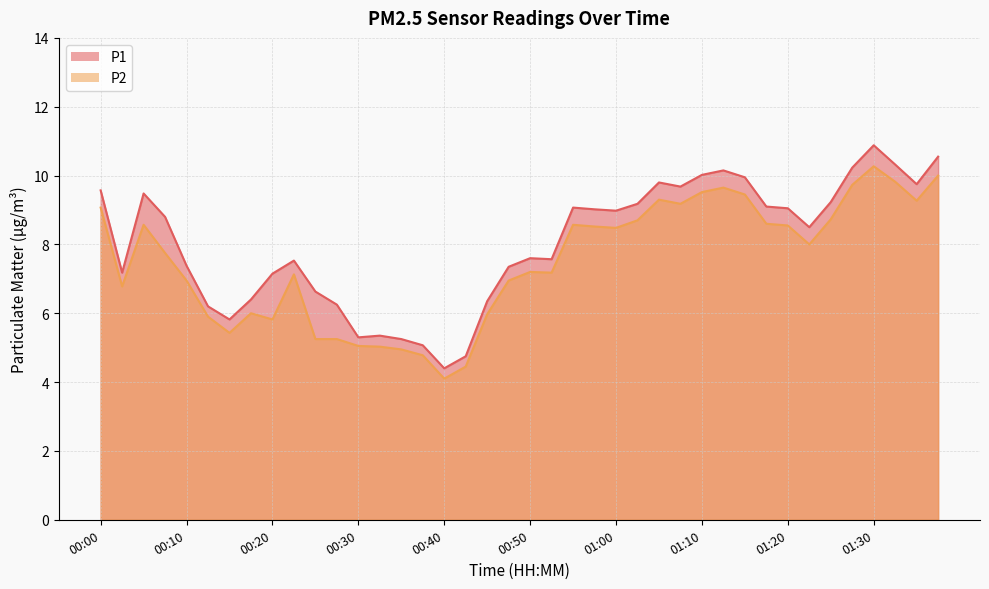

Reading left to right, what are all the values shown in this chart?

P1: 00:00=9.6	00:03=7.2	00:05=9.5	00:08=8.8	00:10=7.4	00:13=6.2	00:15=5.8	00:18=6.4	00:20=7.2	00:23=7.5	00:25=6.6	00:28=6.2	00:30=5.3	00:33=5.3	00:35=5.2	00:37=5.1	00:40=4.4	00:42=4.8	00:45=6.3	00:47=7.3	00:50=7.6	00:52=7.6	00:55=9.1	00:57=9.0	01:00=9.0	01:02=9.2	01:05=9.8	01:07=9.7	01:10=10.0	01:12=10.2	01:15=9.9	01:17=9.1	01:20=9.1	01:22=8.5	01:25=9.2	01:27=10.2	01:30=10.9	01:32=10.3	01:35=9.8	01:37=10.6
P2: 00:00=9.1	00:03=6.8	00:05=8.6	00:08=7.8	00:10=7.0	00:13=5.9	00:15=5.4	00:18=6.0	00:20=5.8	00:23=7.1	00:25=5.2	00:28=5.2	00:30=5.0	00:33=5.0	00:35=5.0	00:37=4.8	00:40=4.1	00:42=4.5	00:45=6.0	00:47=7.0	00:50=7.2	00:52=7.2	00:55=8.6	00:57=8.5	01:00=8.5	01:02=8.7	01:05=9.3	01:07=9.2	01:10=9.5	01:12=9.7	01:15=9.4	01:17=8.6	01:20=8.6	01:22=8.0	01:25=8.7	01:27=9.7	01:30=10.3	01:32=9.8	01:35=9.3	01:37=10.0